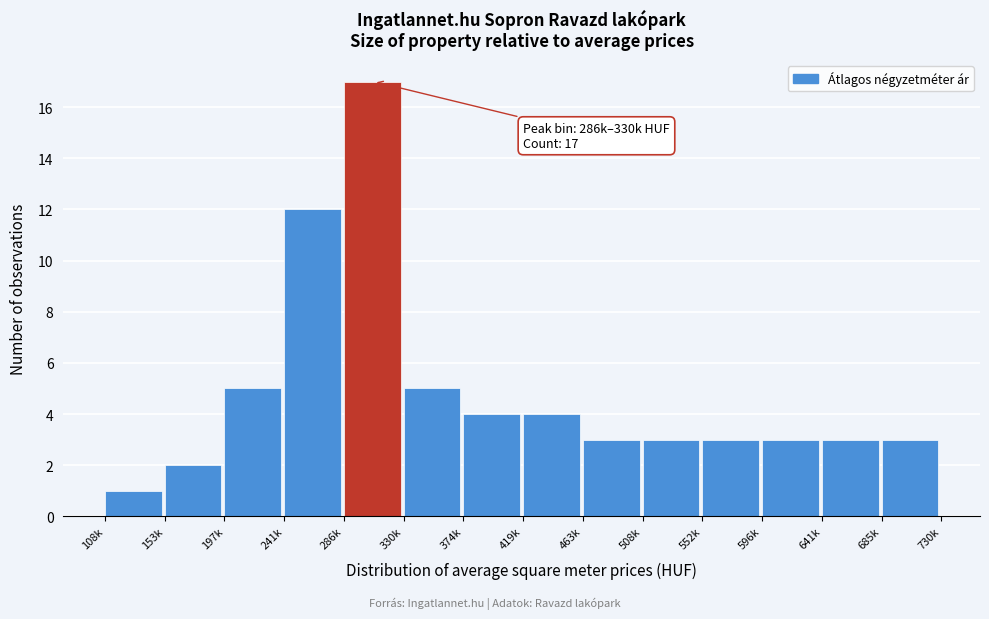

Reading left to right, what are all the values shown in this chart?

108k=1	153k=2	197k=5	241k=12	286k=17	330k=5	374k=4	419k=4	463k=3	508k=3	552k=3	596k=3	641k=3	685k=3